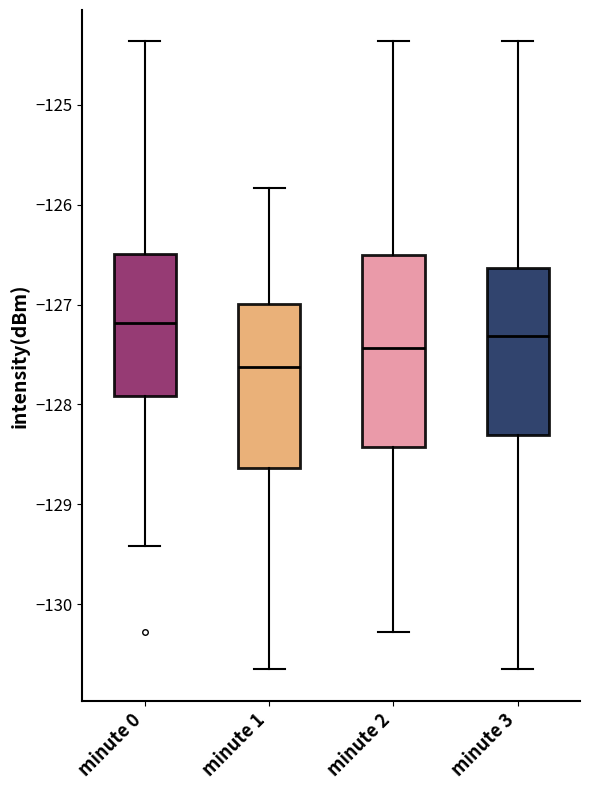

Reading left to right, transcribe this box plot: for each box, give where its median line is, the range the box spans, and where its two whiskers end, as read against the y-axis. The values are not printed on the chart, so give them approximately, as read against the axis.

minute 0: median -127.2, box -127.9 to -126.5, whiskers -129.4 to -124.4
minute 1: median -127.6, box -128.6 to -127.0, whiskers -130.7 to -125.8
minute 2: median -127.4, box -128.4 to -126.5, whiskers -130.3 to -124.4
minute 3: median -127.3, box -128.3 to -126.6, whiskers -130.7 to -124.4